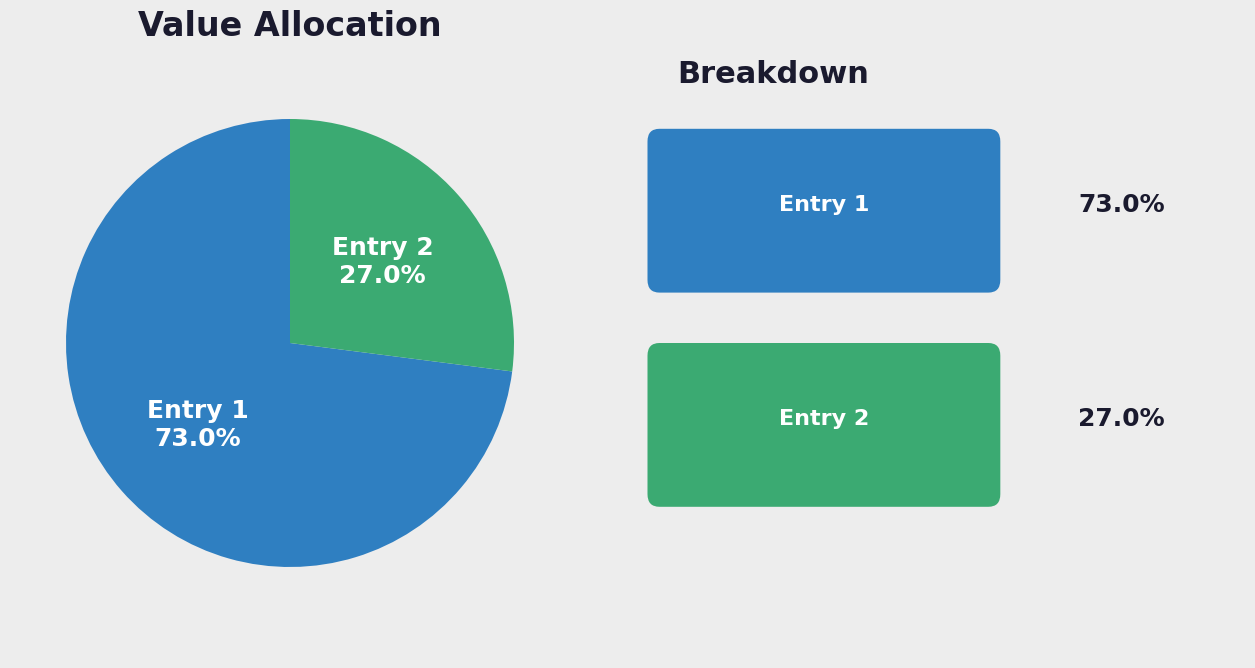

Which has a higher value, Entry 1 or Entry 2?

Entry 1